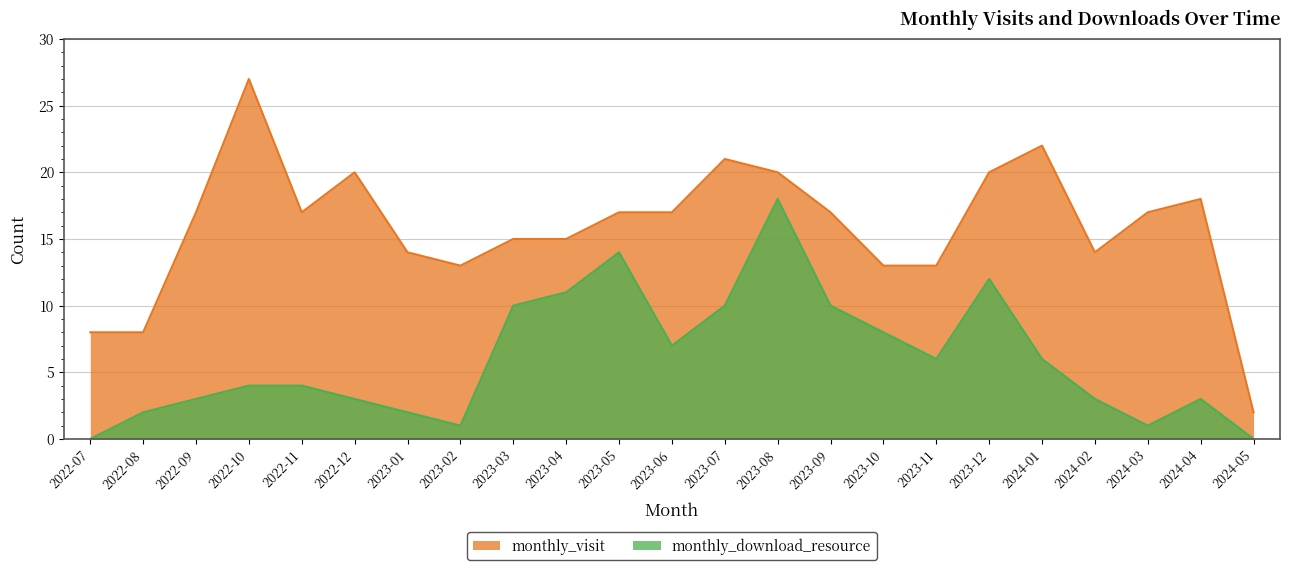

Reading left to right, list all the values displayed in this chart.

monthly_visit: 8	8	17	27	17	20	14	13	15	15	17	17	21	20	17	13	13	20	22	14	17	18	2
monthly_download_resource: 0	2	3	4	4	3	2	1	10	11	14	7	10	18	10	8	6	12	6	3	1	3	0